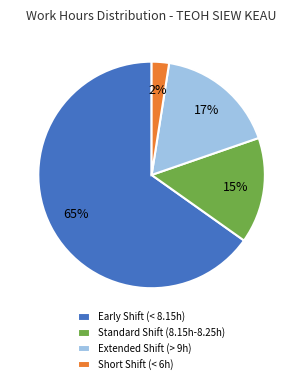

What percentage is the Extended Shift (> 9h) slice, to the nearest percent?

17%